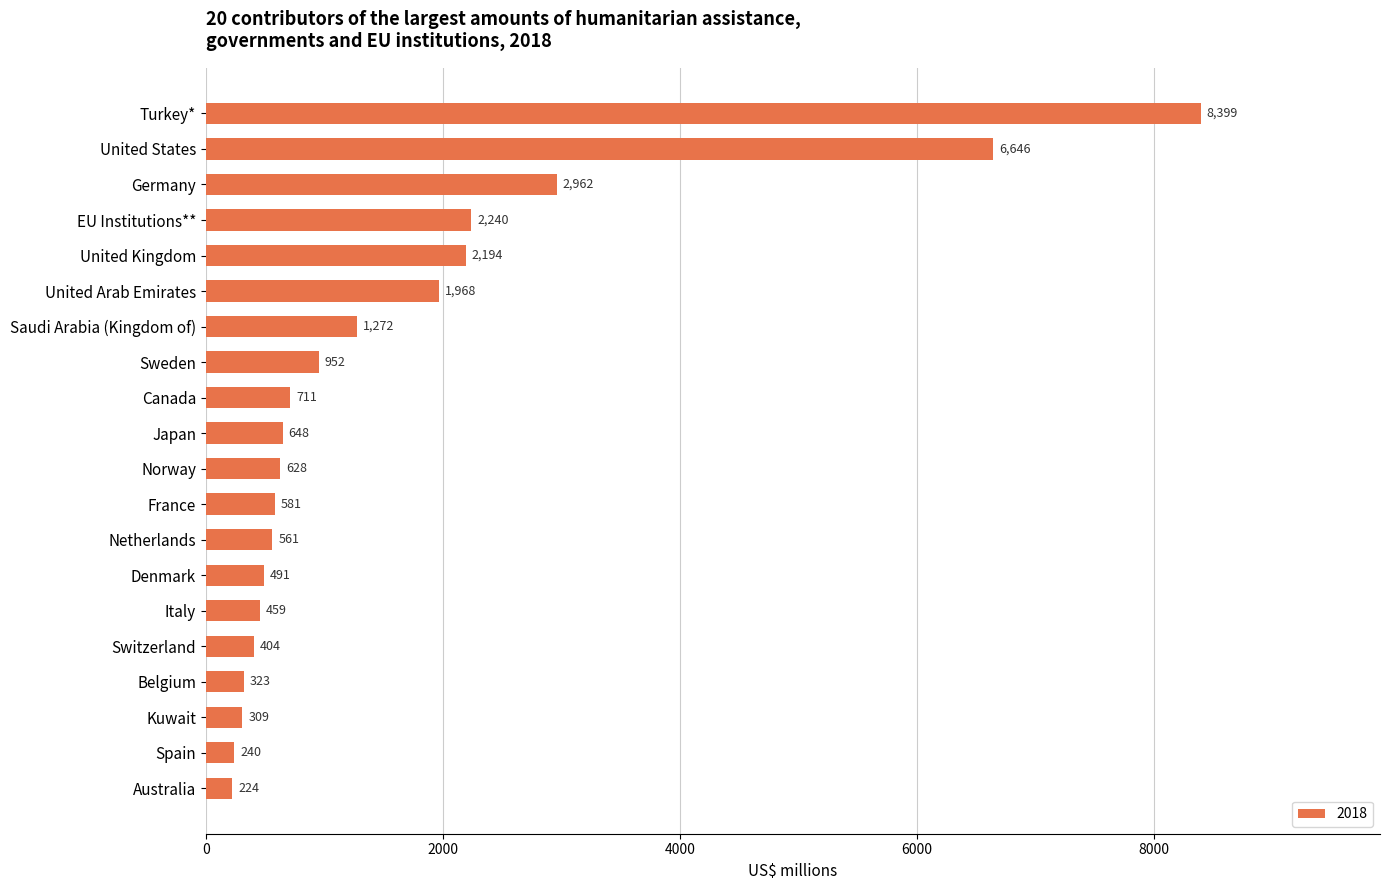

What is the label of the 12th bar from the bottom?

Canada